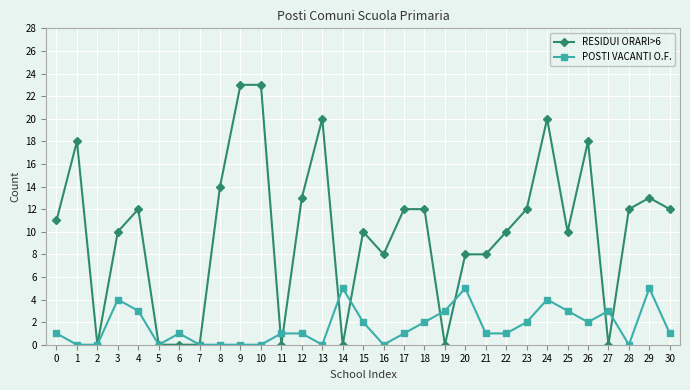

What is the maximum value shown in the chart?

23